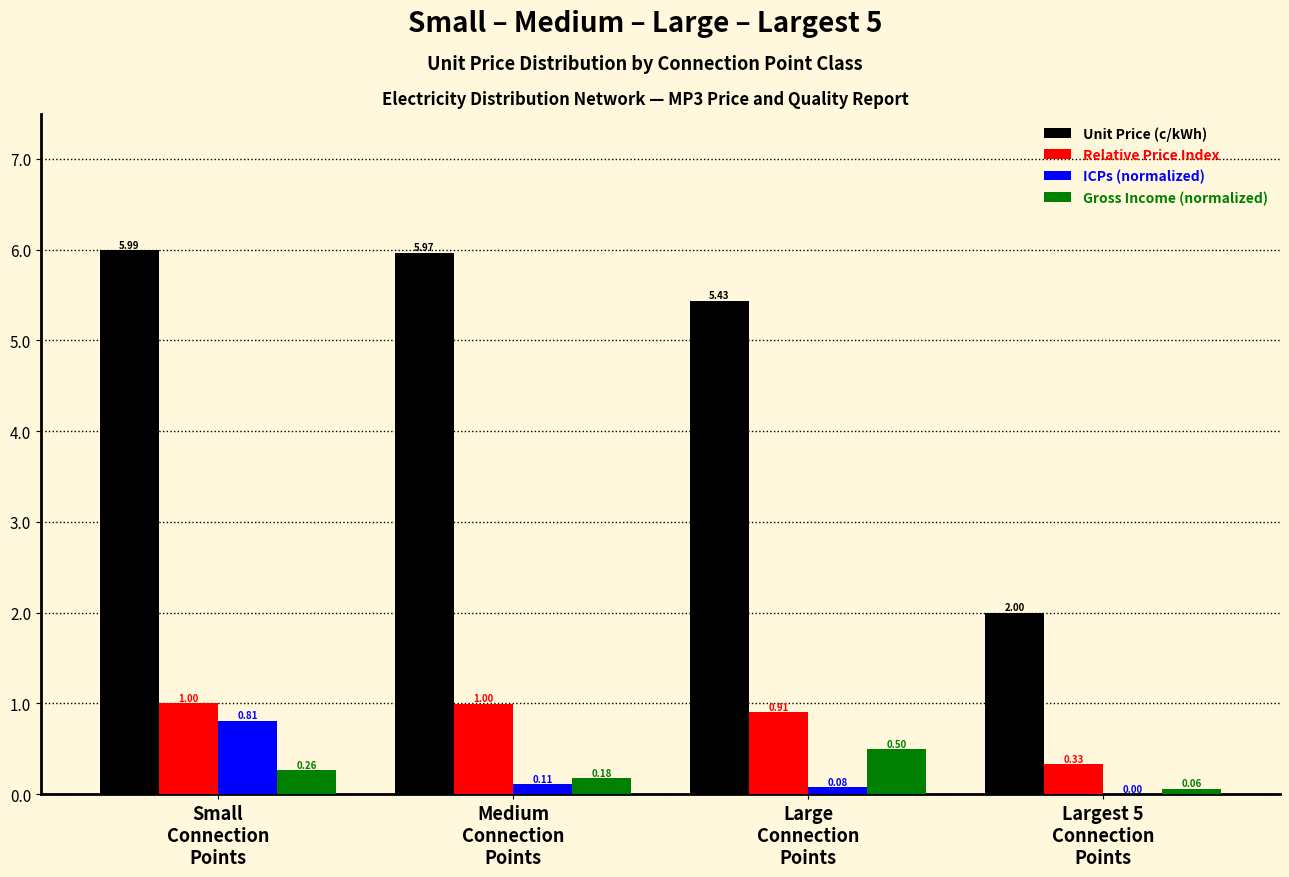

What is the sum of all Gross Income (normalized) values?

1.0